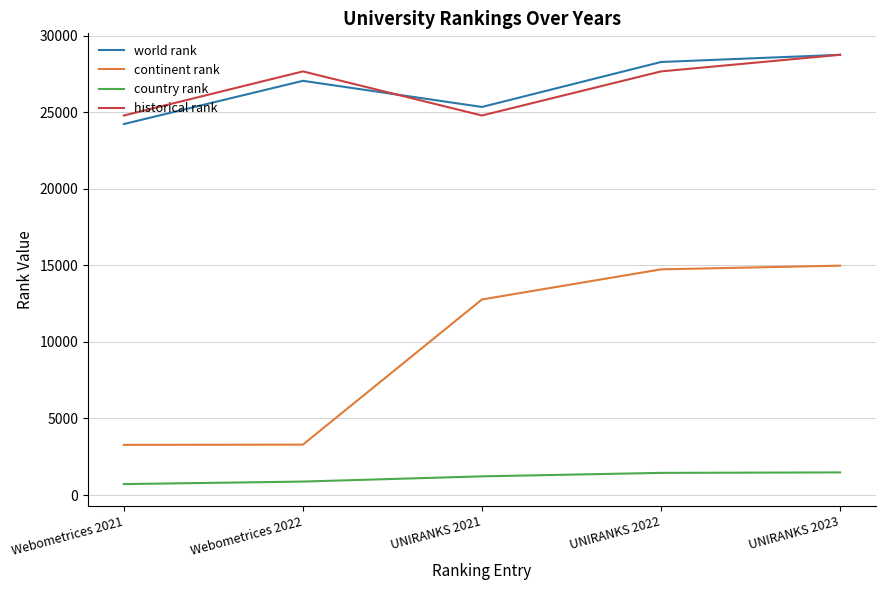

True or false: country rank and historical rank intersect in this chart.

False